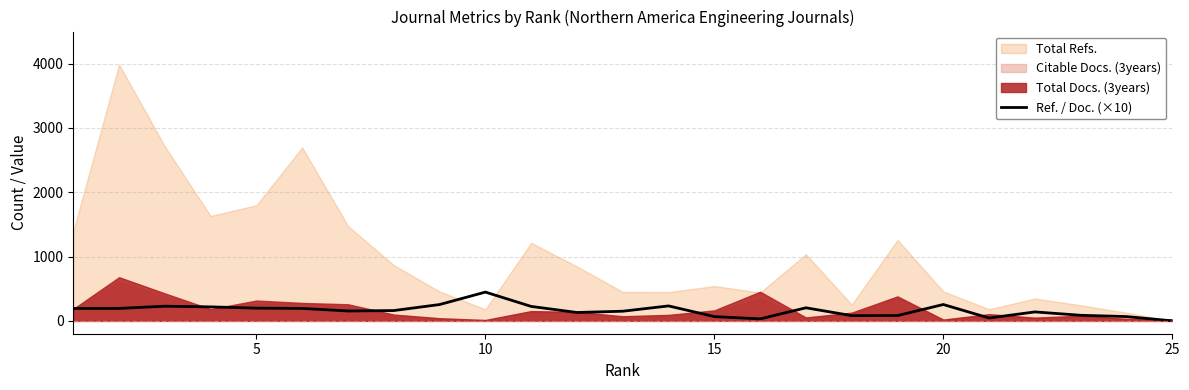

What is the highest value of the Ref. / Doc. (×10) series?

447.5